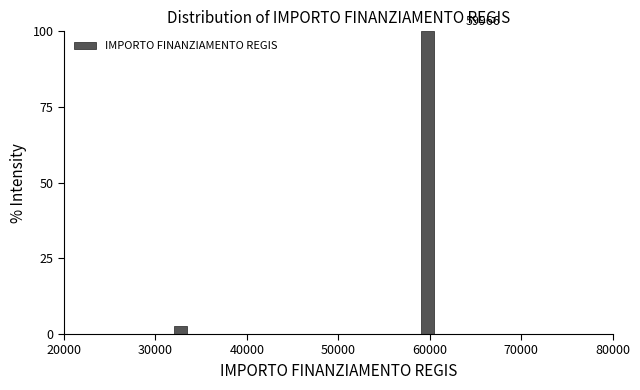

Read against the x-axis, roughly where is the centre of the tallest bar?

60000